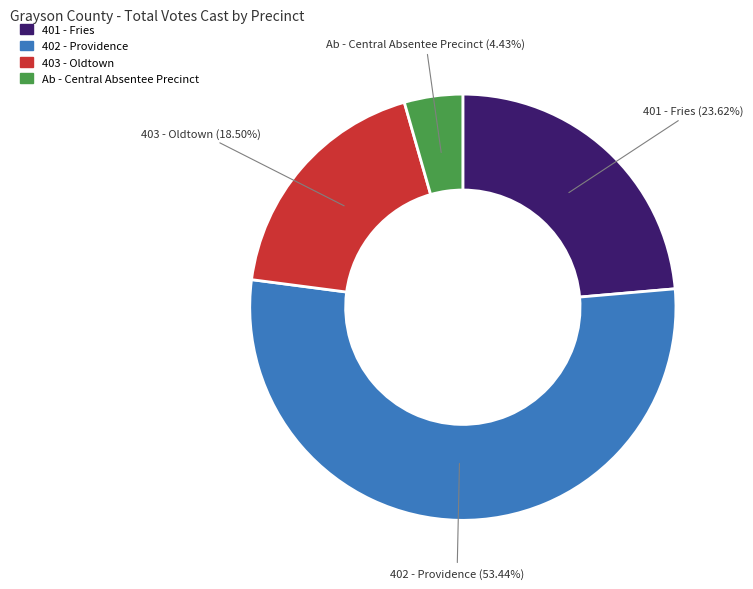

What percentage do 401 - Fries and 402 - Providence together represent?

77.1%